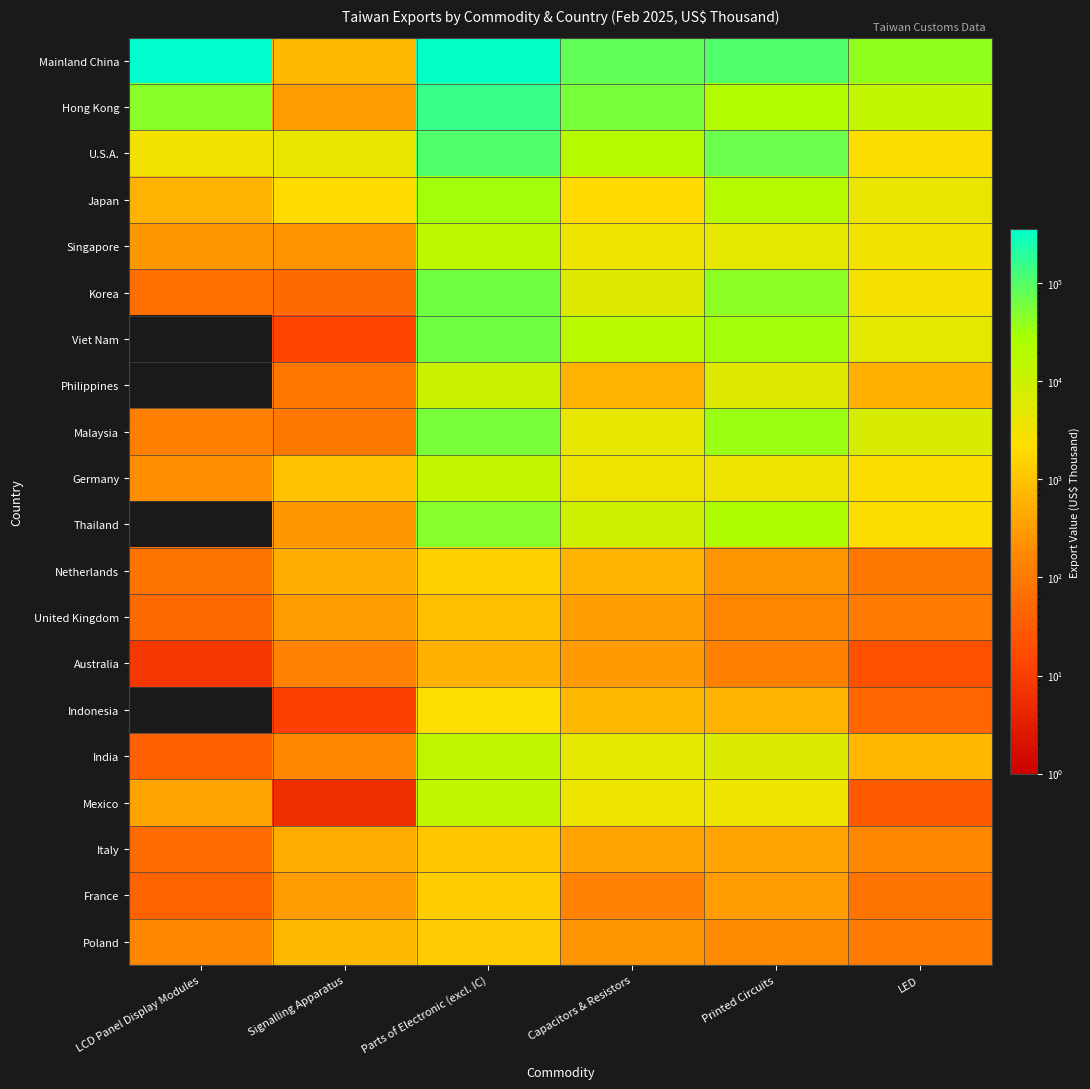

Which series has the largest total across all categories?

Mainland China